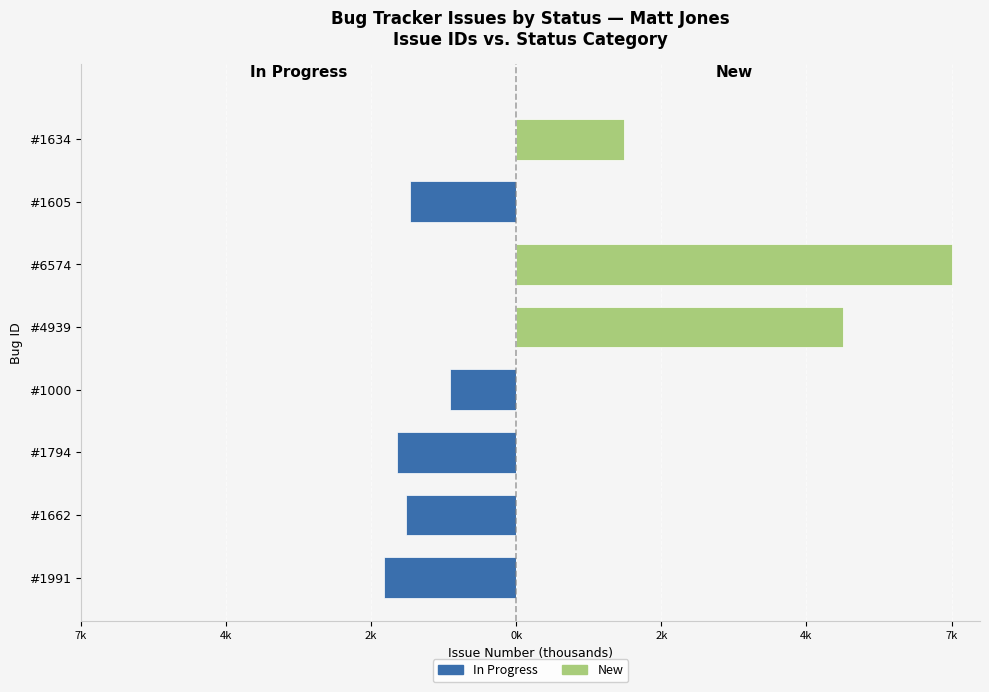

Between #1662 and #1000, which series saw the biggest shift?

In Progress